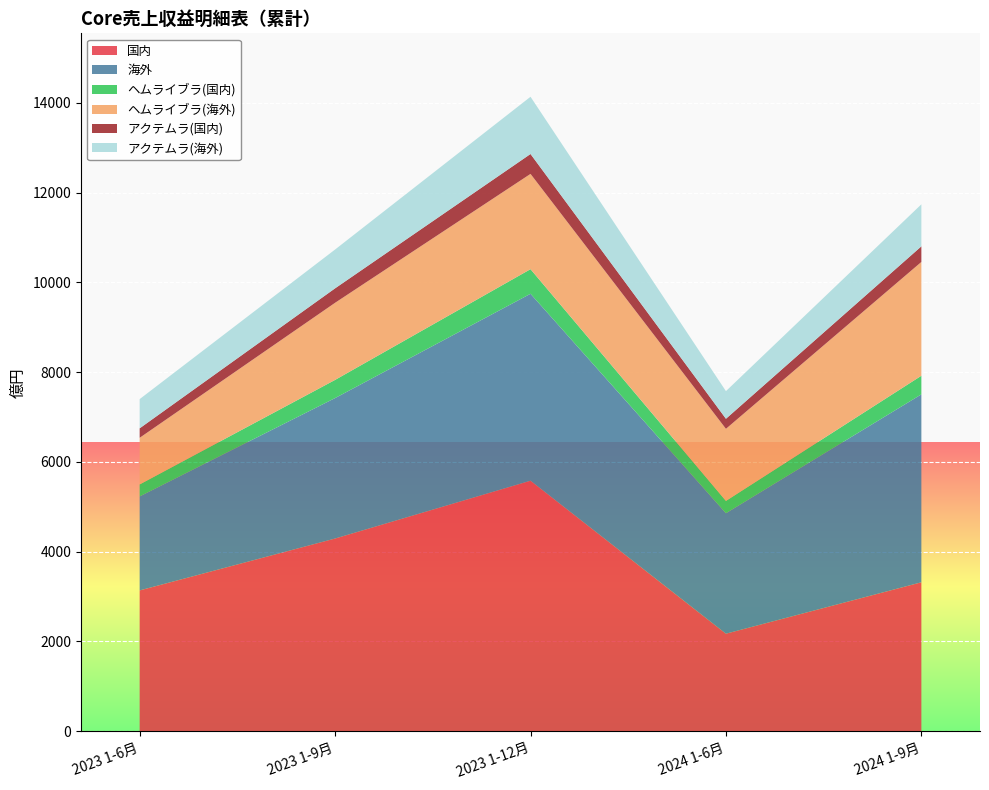

Reading left to right, list all the values displayed in this chart.

国内: 2023 1-6月=3136	2023 1-9月=4292	2023 1-12月=5580	2024 1-6月=2172	2024 1-9月=3317
海外: 2023 1-6月=2094	2023 1-9月=3129	2023 1-12月=4165	2024 1-6月=2684	2024 1-9月=4187
ヘムライブラ(国内): 2023 1-6月=267	2023 1-9月=405	2023 1-12月=548	2024 1-6月=274	2024 1-9月=415
ヘムライブラ(海外): 2023 1-6月=1039	2023 1-9月=1718	2023 1-12月=2123	2024 1-6月=1606	2024 1-9月=2535
アクテムラ(国内): 2023 1-6月=211	2023 1-9月=322	2023 1-12月=443	2024 1-6月=224	2024 1-9月=348
アクテムラ(海外): 2023 1-6月=651	2023 1-9月=865	2023 1-12月=1275	2024 1-6月=616	2024 1-9月=936